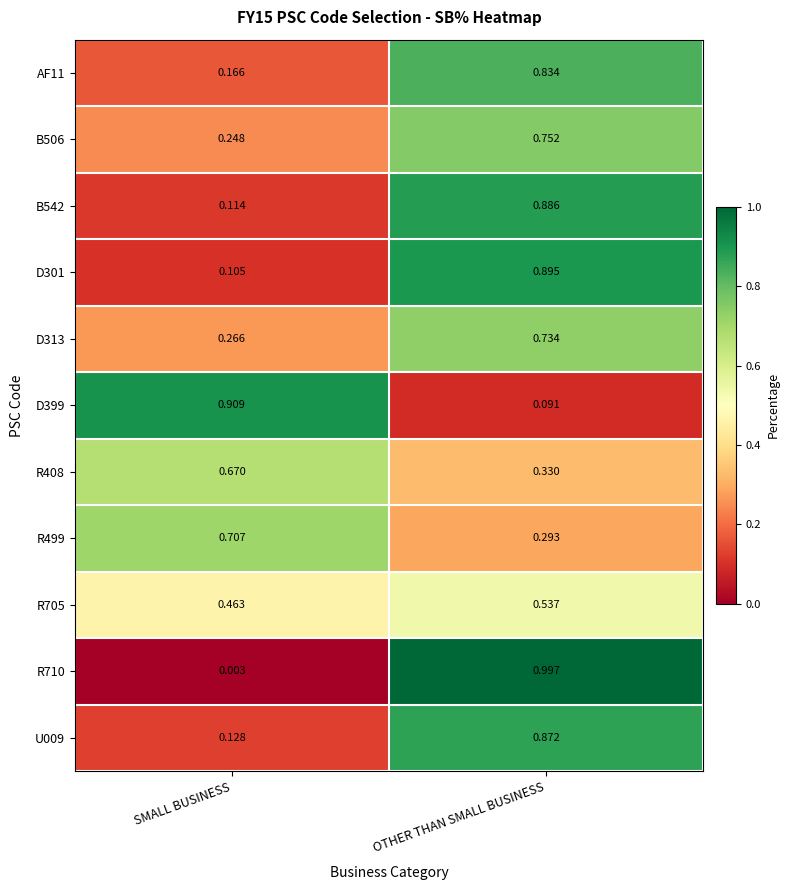

Which label corresponds to the smallest value in the chart?

SMALL BUSINESS